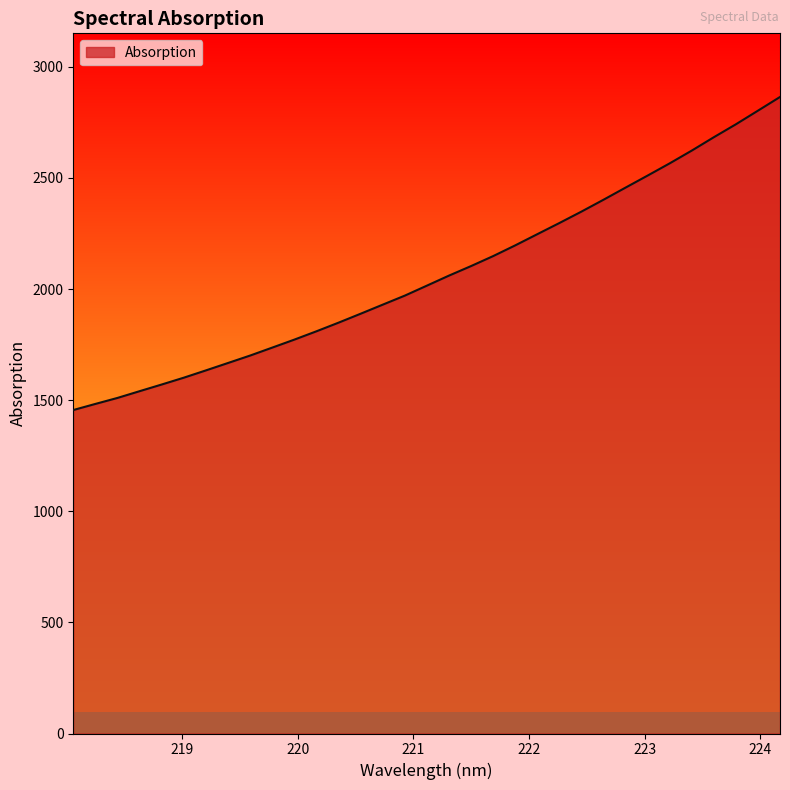

How many categories are shown in the chart?

33